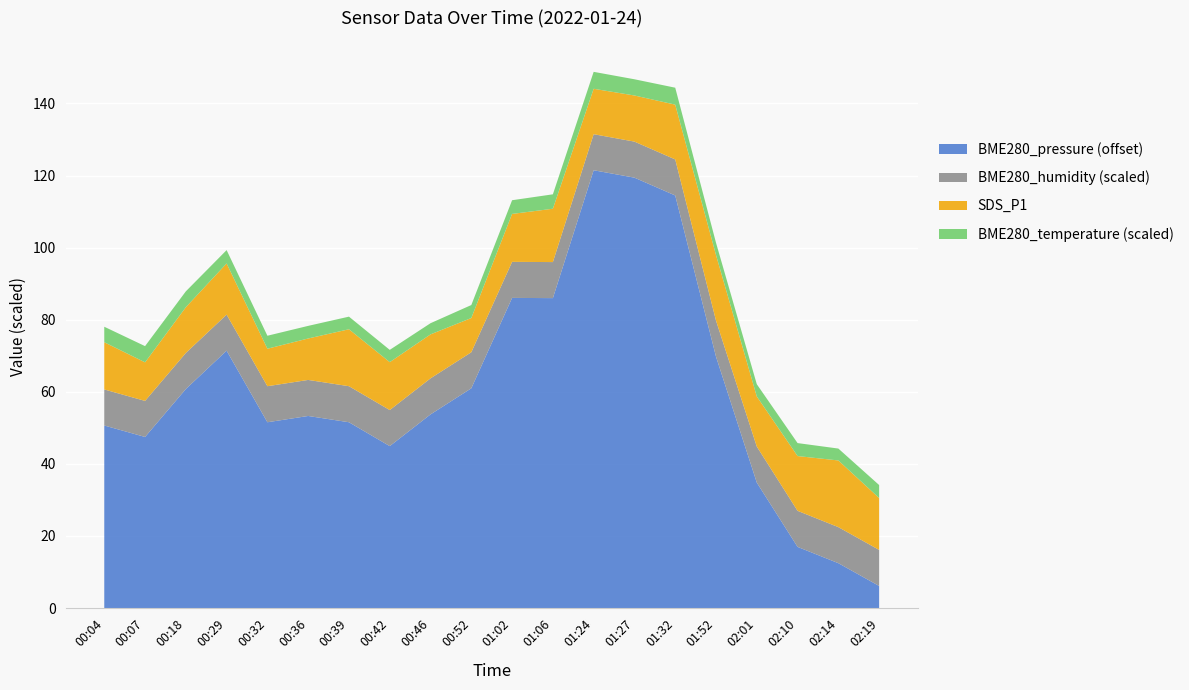

Is it true that BME280_pressure (offset) equals 12.4 at 02:14?

True